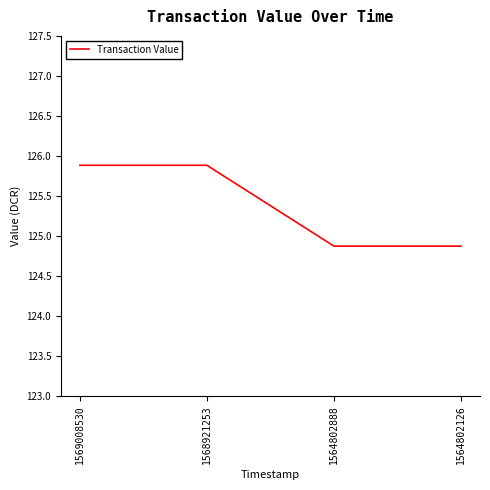

What is the sum of the values at 1564802888 and 1564802126?

249.7